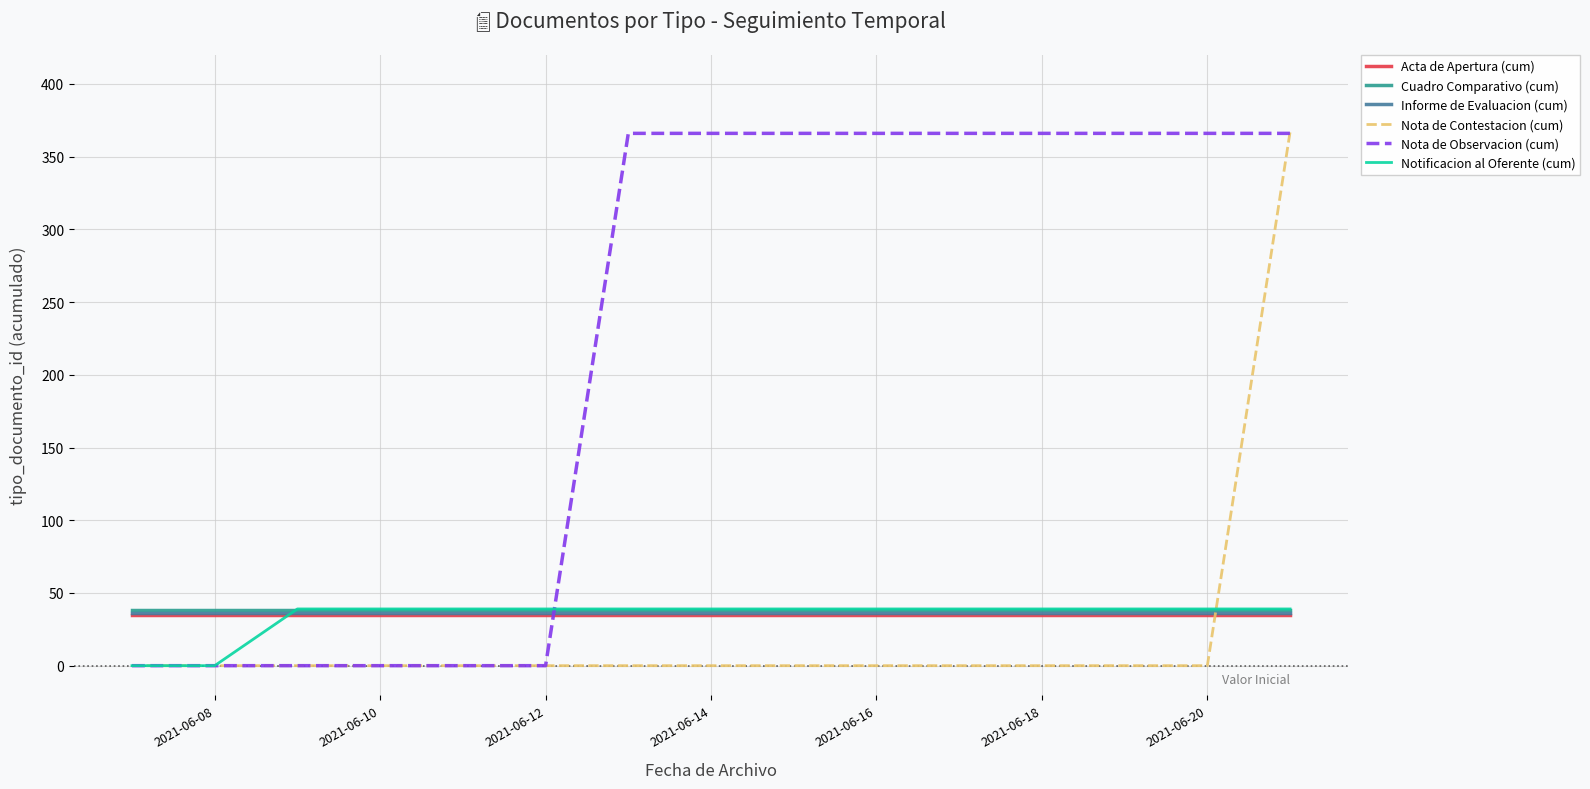

True or false: Nota de Observacion (cum) and Cuadro Comparativo (cum) intersect in this chart.

True